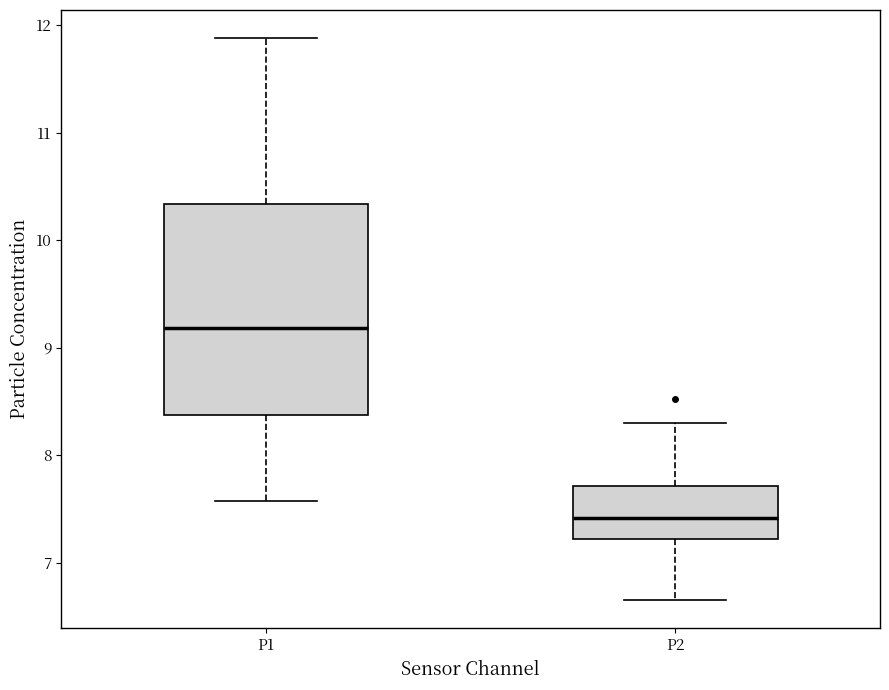

Reading left to right, transcribe this box plot: for each box, give where its median line is, the range the box spans, and where its two whiskers end, as read against the y-axis. The values are not printed on the chart, so give them approximately, as read against the axis.

P1: median 9.2, box 8.4 to 10.3, whiskers 7.6 to 11.9
P2: median 7.4, box 7.2 to 7.7, whiskers 6.7 to 8.3